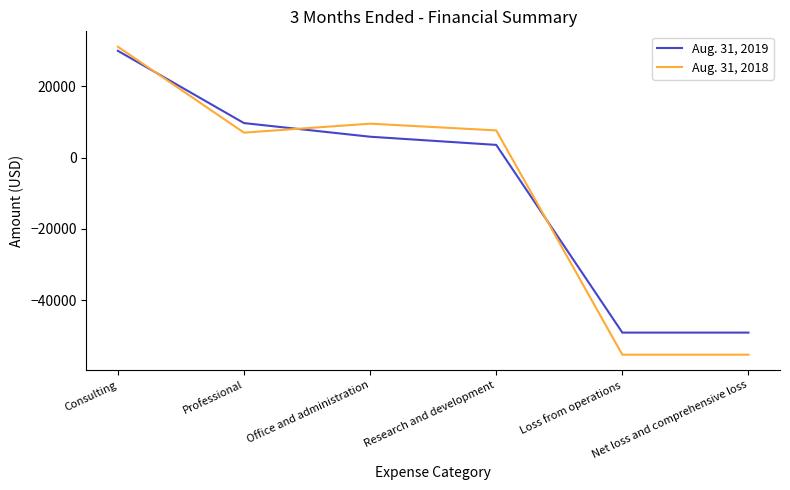

Which series has the largest range (max minus min)?

Aug. 31, 2018